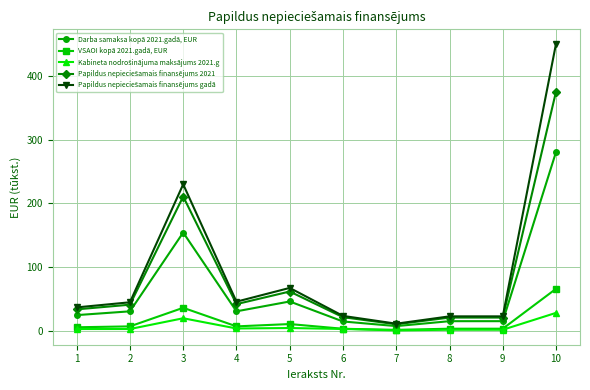

How many series are shown in this chart?

5